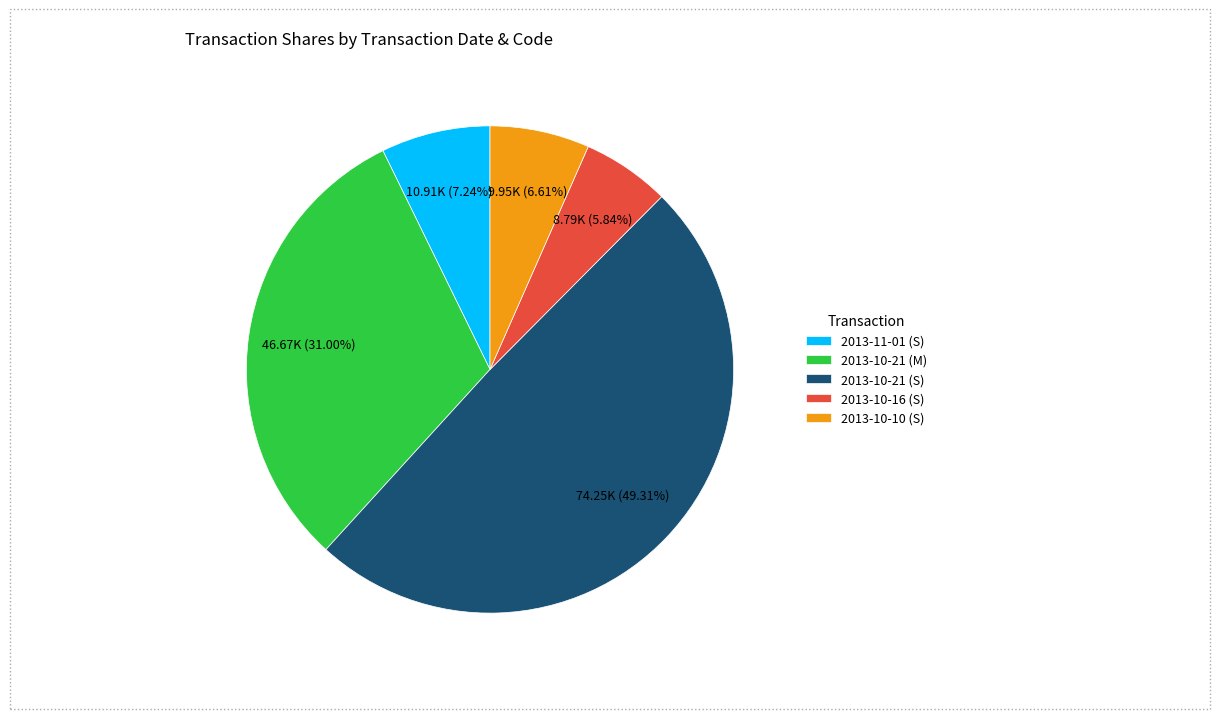

Count the number of slices in the pie.

5